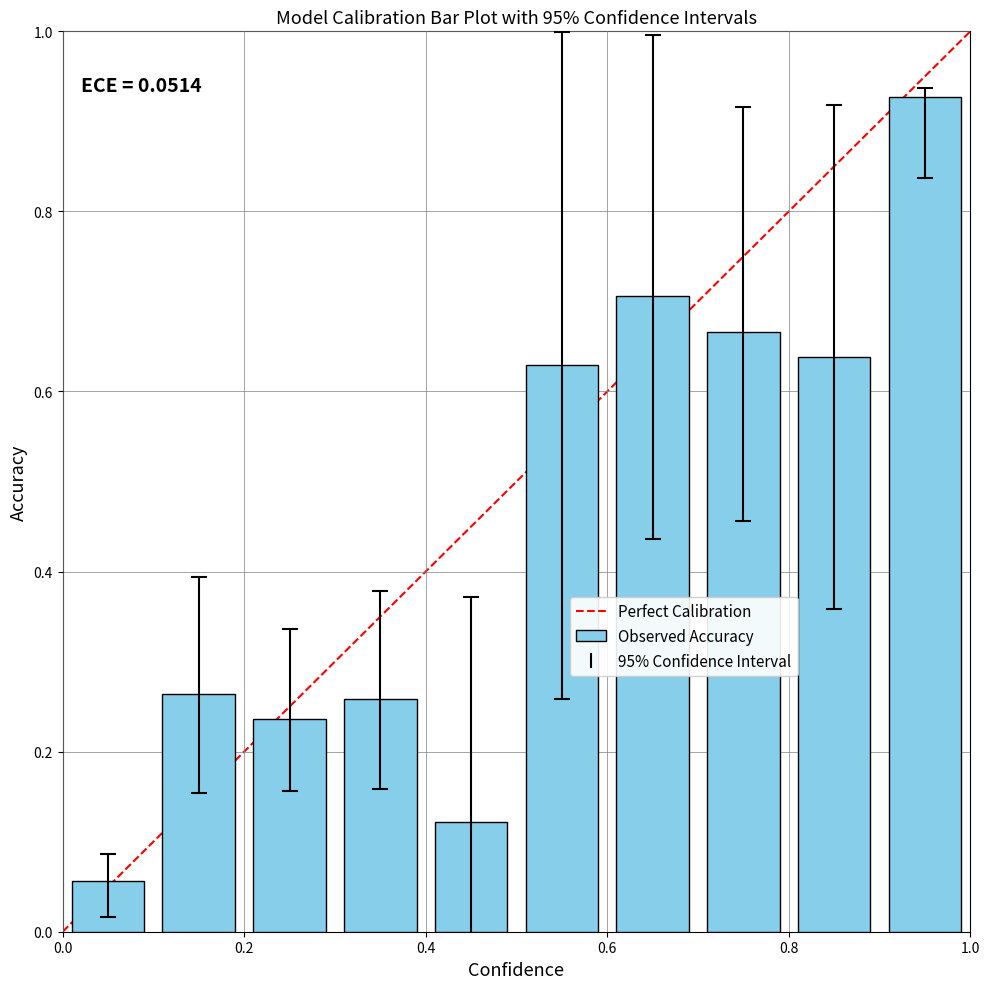

What is the sum of all values?

4.5